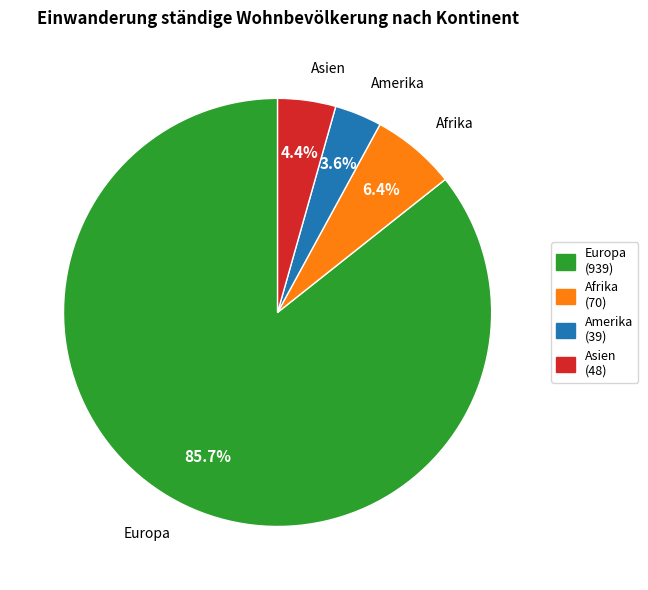

Is there any slice that represents more than half of the pie?

Yes